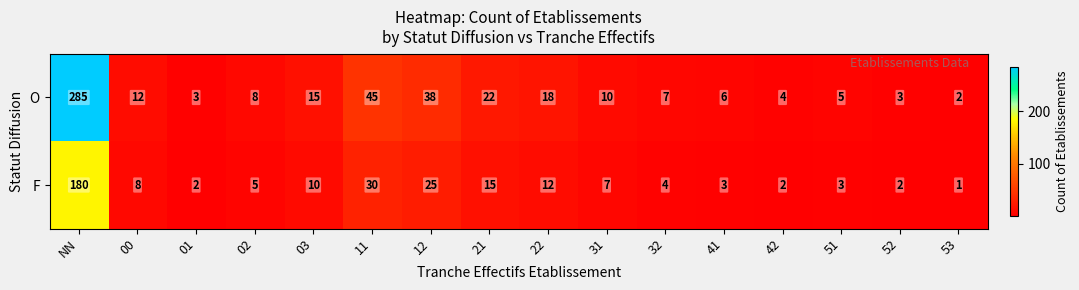

Which series has the largest range (max minus min)?

O